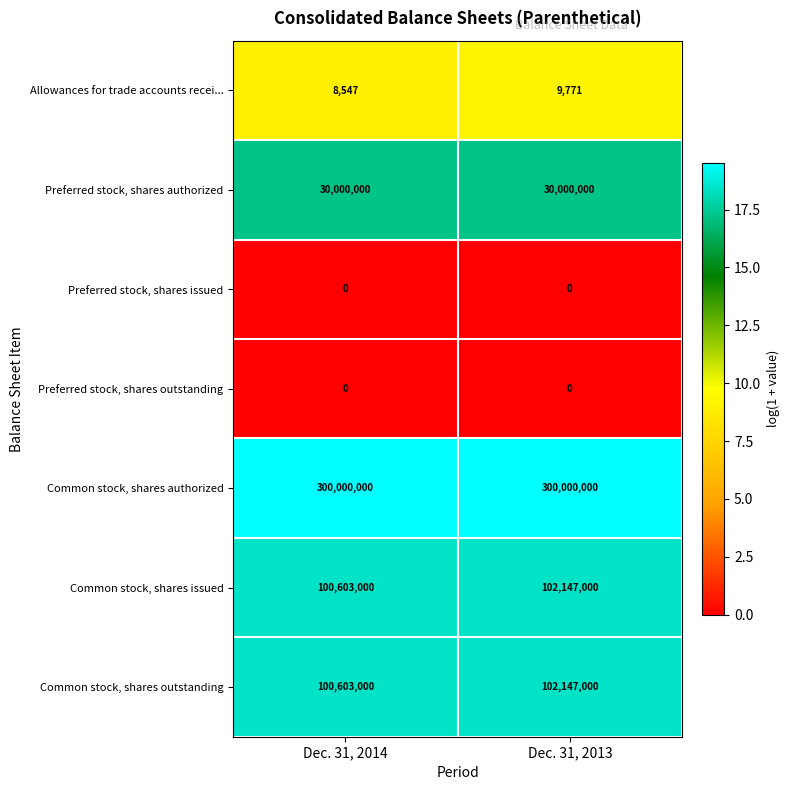

What value does the Common stock, shares authorized series have at Dec. 31, 2013?

300000000